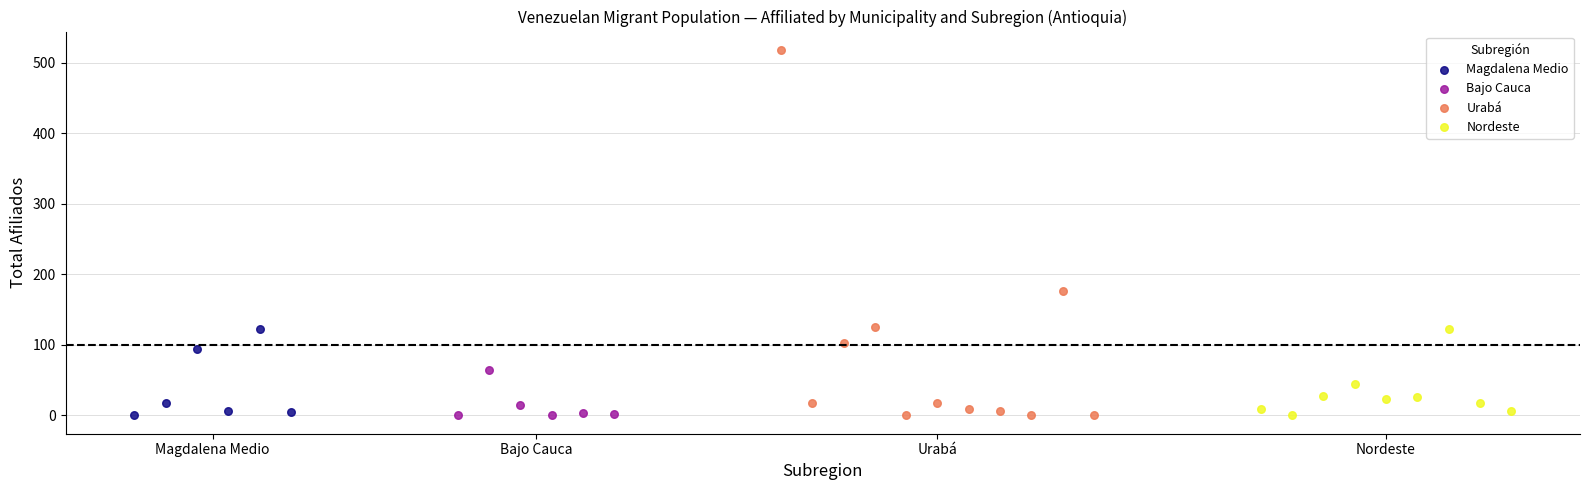

Which series reaches the maximum Y coordinate?

Urabá